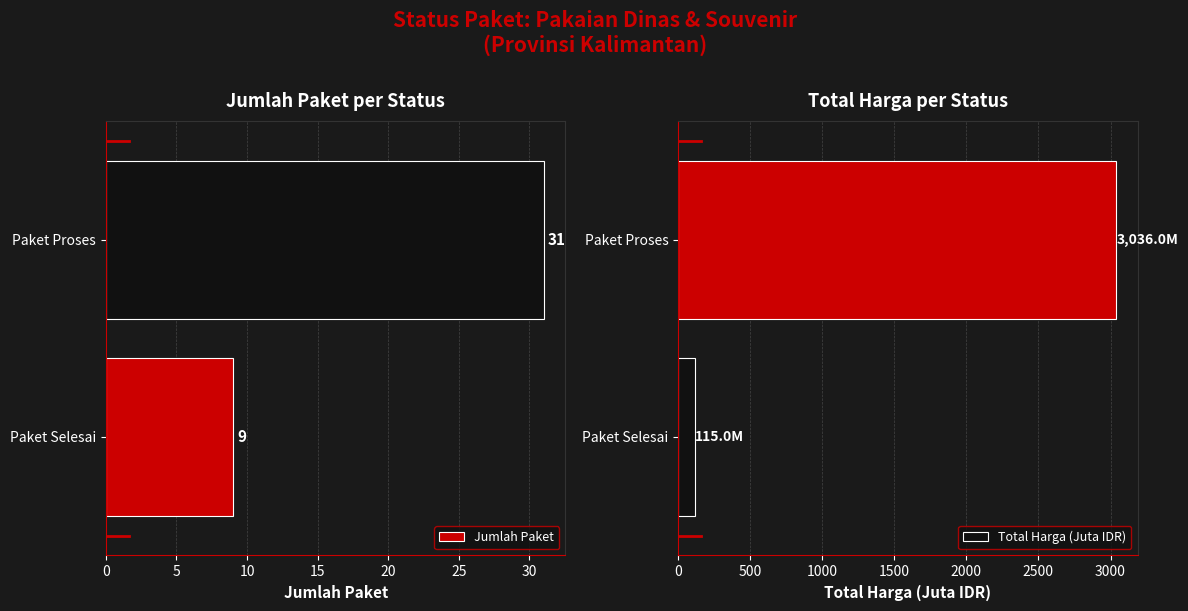

The Total Harga (Juta IDR) series shows 4858.7 at Paket Proses. True or false?

False